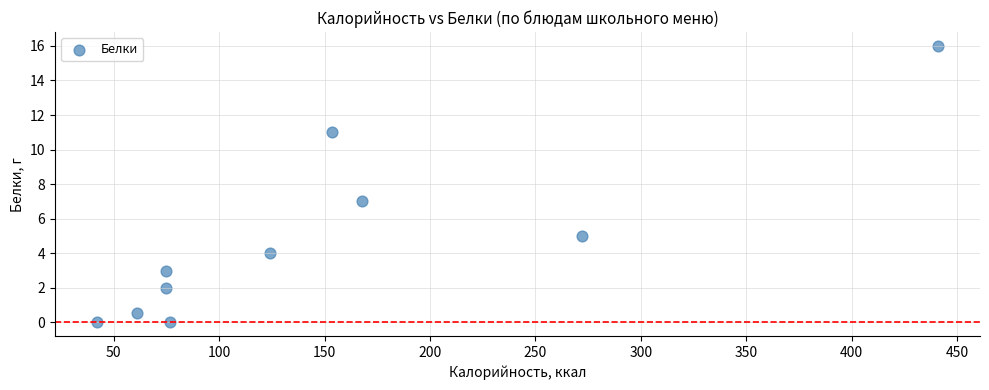

What is the range of X values (max minus min)?

399.0